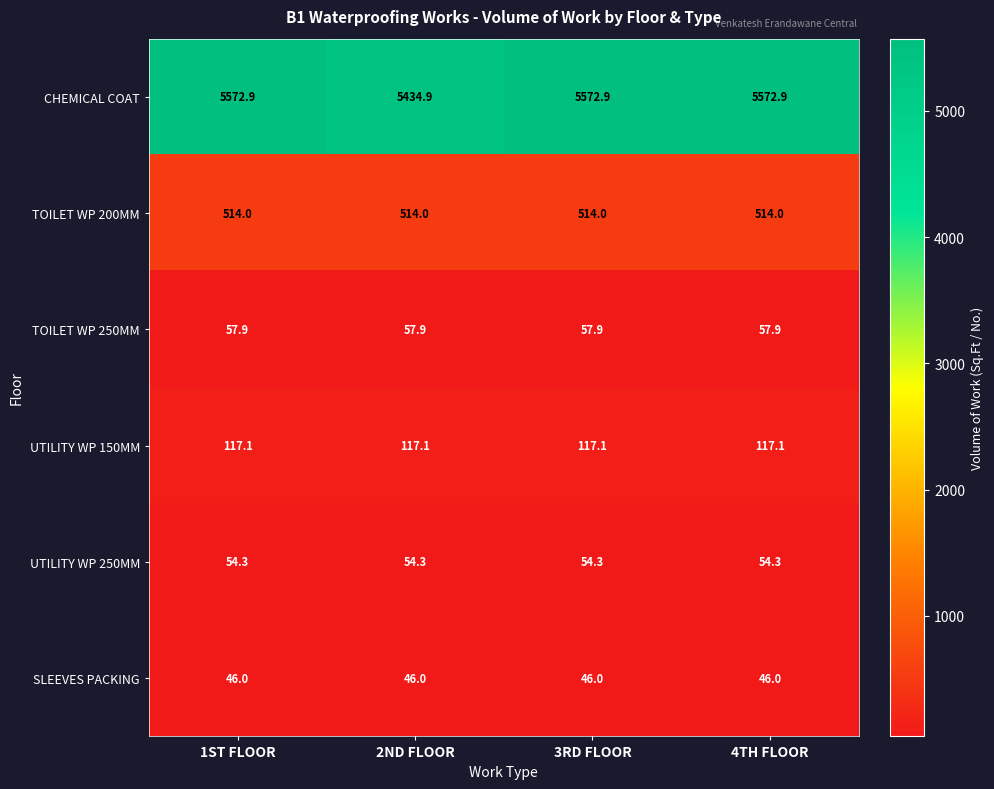

At 2ND FLOOR, list the series in order from smallest to largest.

SLEEVES PACKING, UTILITY WP 250MM, TOILET WP 250MM, UTILITY WP 150MM, TOILET WP 200MM, CHEMICAL COAT